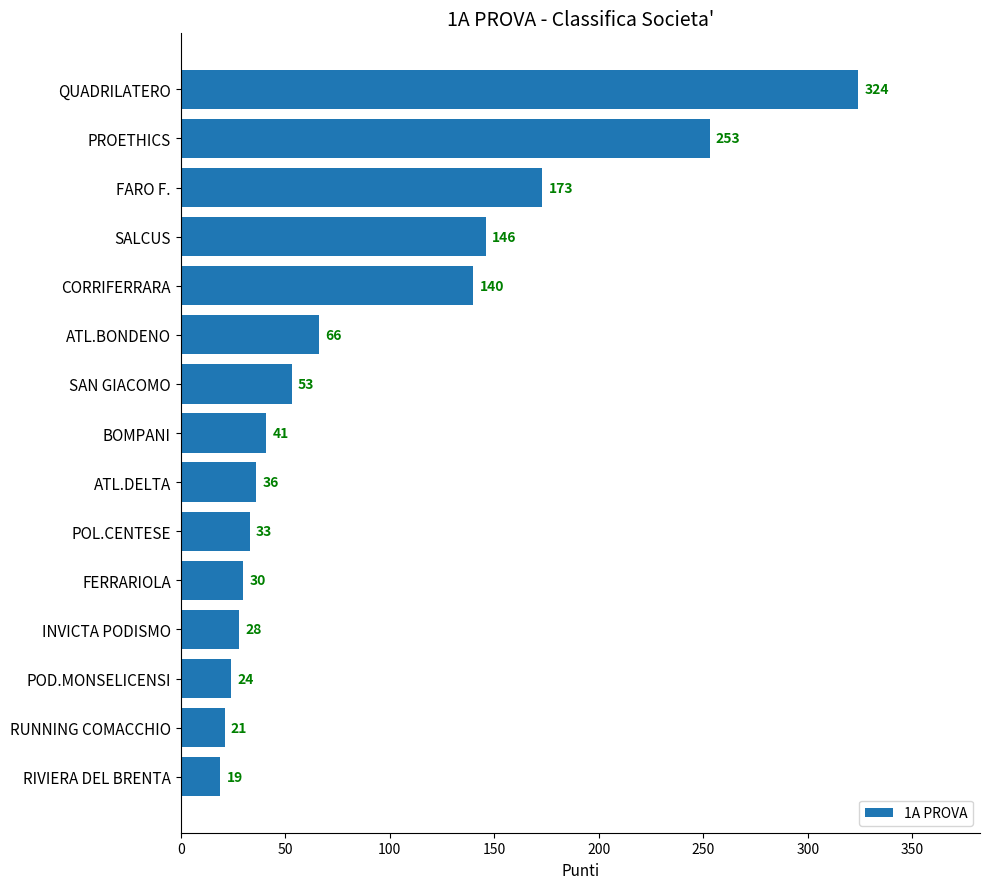

What is the greatest value displayed?

324